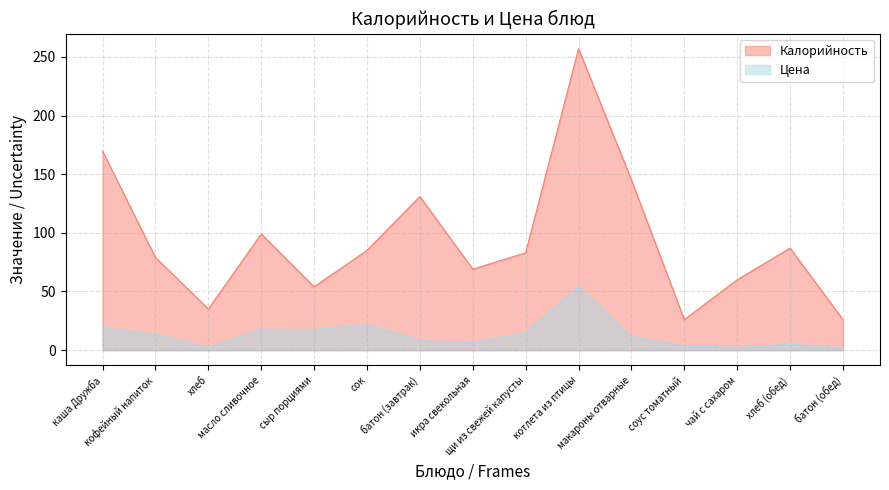

Reading left to right, list all the values displayed in this chart.

Калорийность: 169.7	79.0	35.0	99.0	54.0	85.0	131.0	69.0	83.0	257.0	145.0	26.0	60.0	87.0	26.0
Цена: 18.9	13.6	2.1	17.8	17.5	21.8	8.1	6.4	14.8	54.2	11.6	3.7	2.3	5.2	1.6